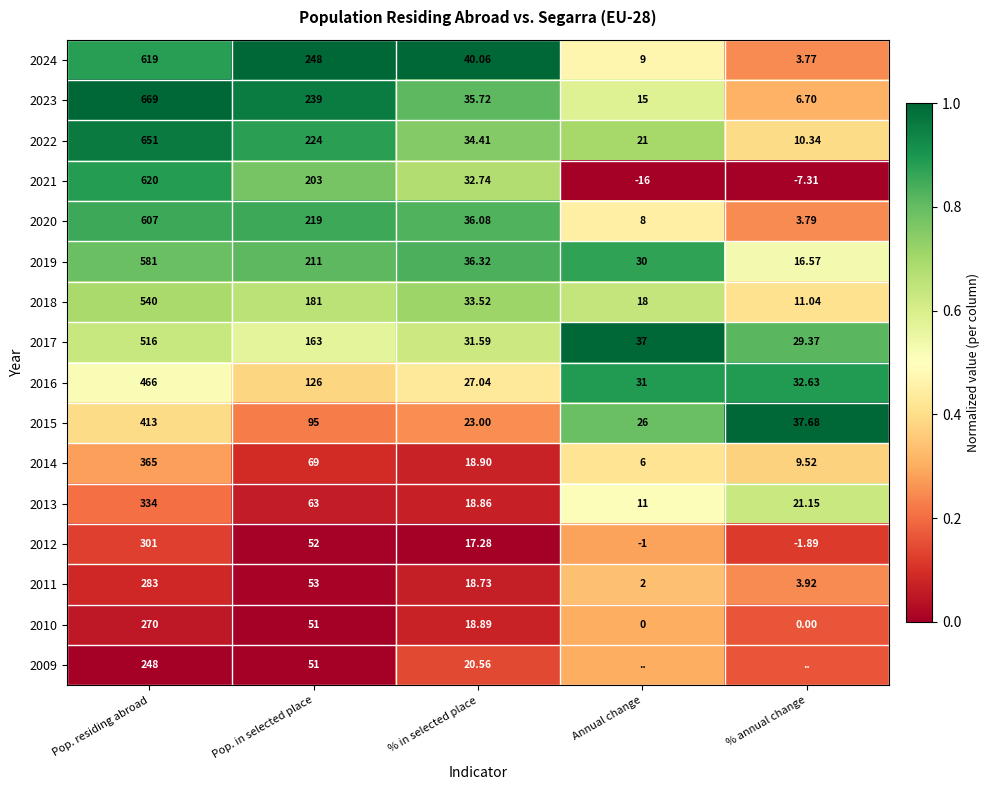

Count the number of data series in this chart.

16